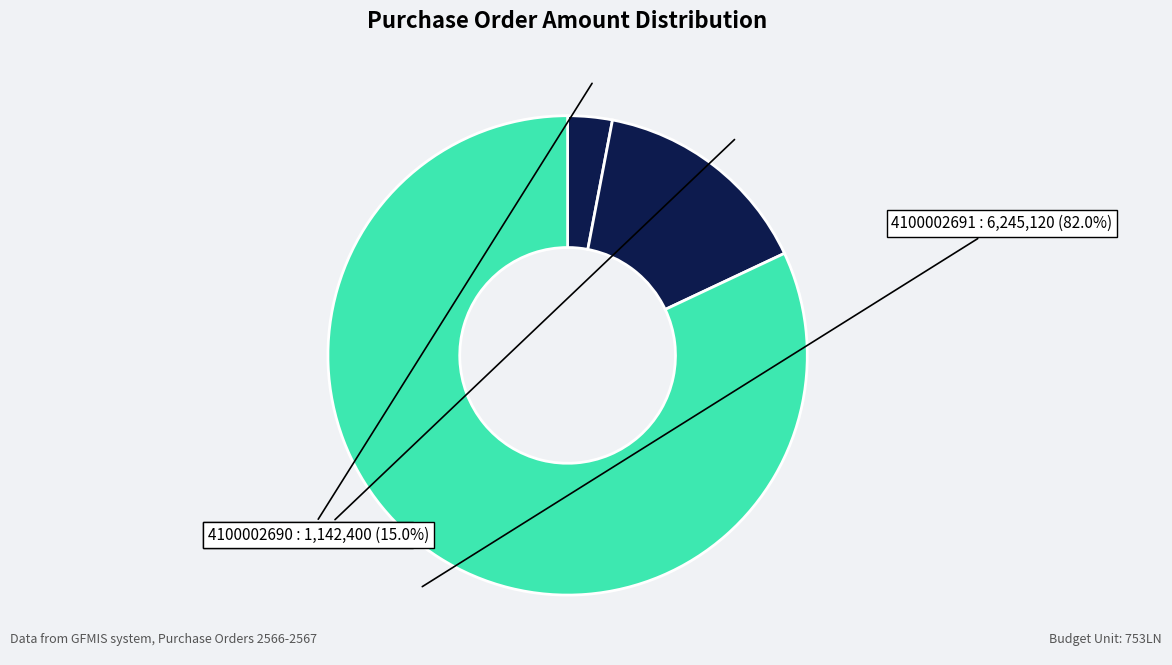

To the nearest percent, what is the difference between the largest and smallest slice percentages?

79%